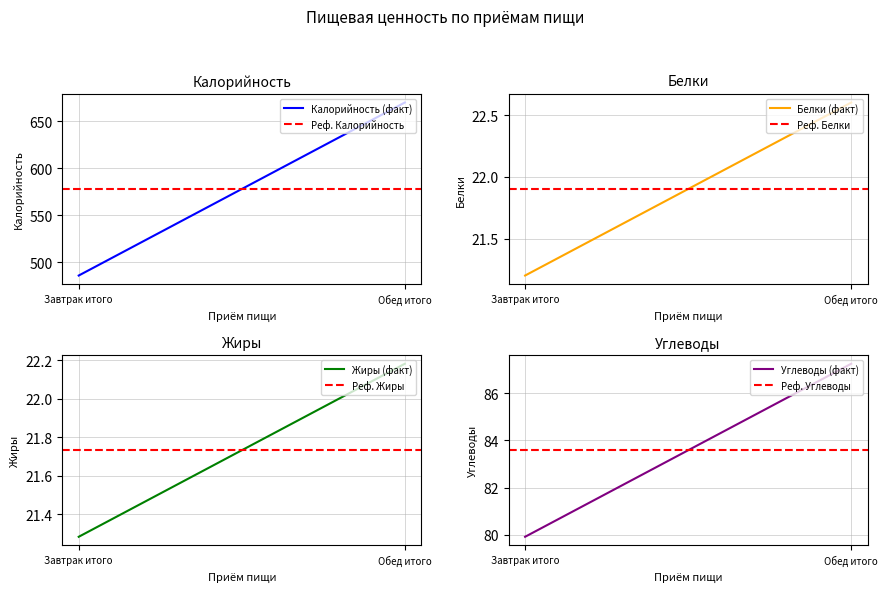

What is the spread (max minus min) of values at Обед итого?

647.7